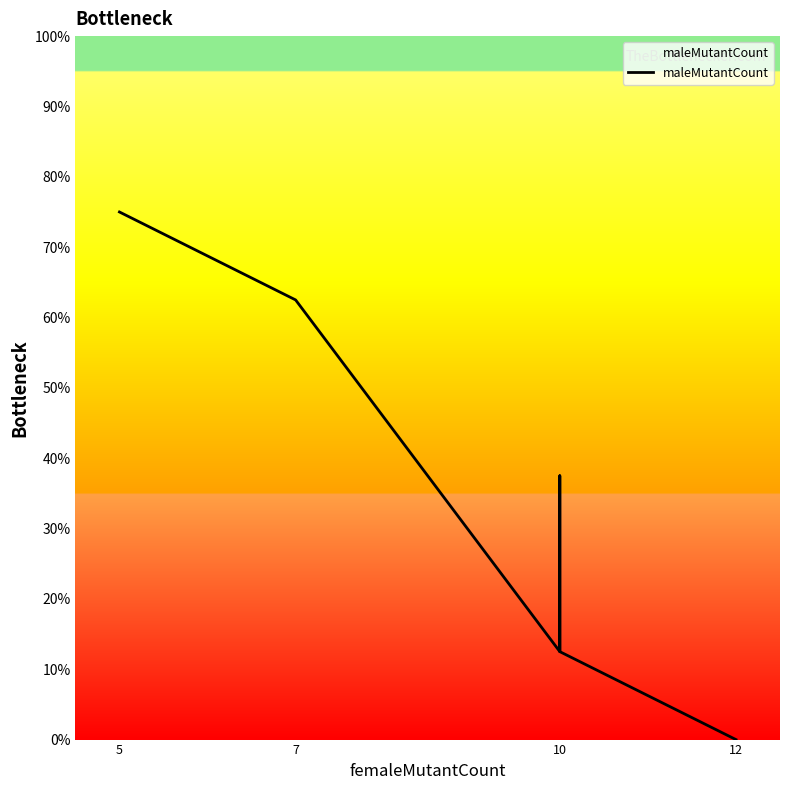

Which label corresponds to the largest value in the chart?

5